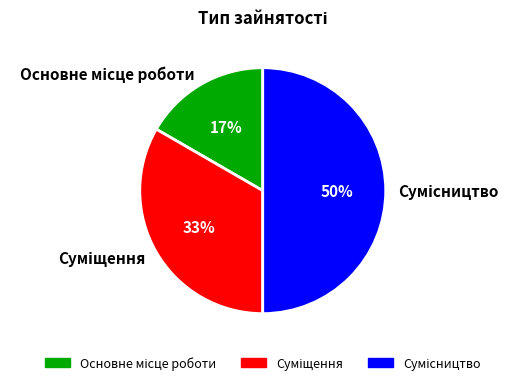

To the nearest percent, what is the average slice percentage?

33%